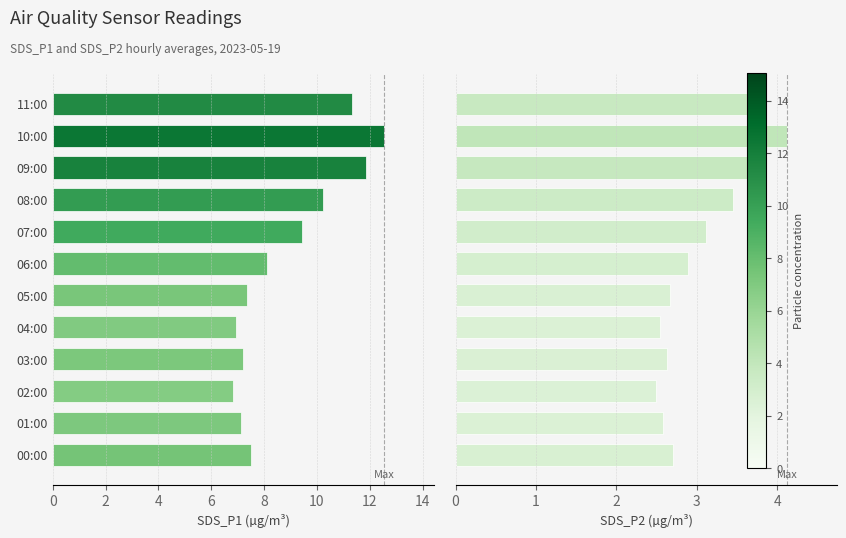

Reading left to right, extract all data points from this chart.

SDS_P1: 7.5	7.1	6.8	7.2	7.0	7.3	8.1	9.4	10.2	11.9	12.5	11.3
SDS_P2: 2.7	2.6	2.5	2.6	2.5	2.7	2.9	3.1	3.5	3.9	4.1	3.8